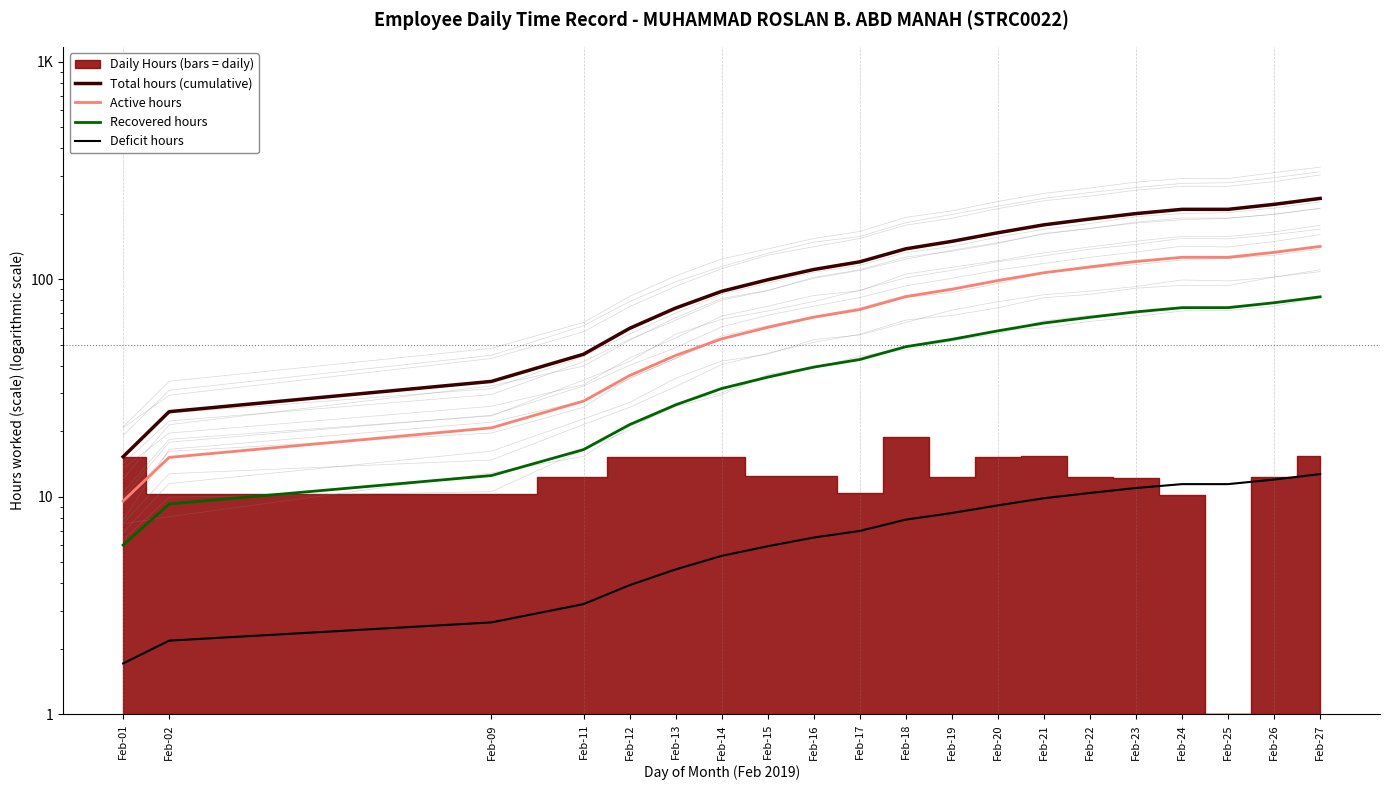

The Deficit hours series shows 11.0 at Feb-23. True or false?

True